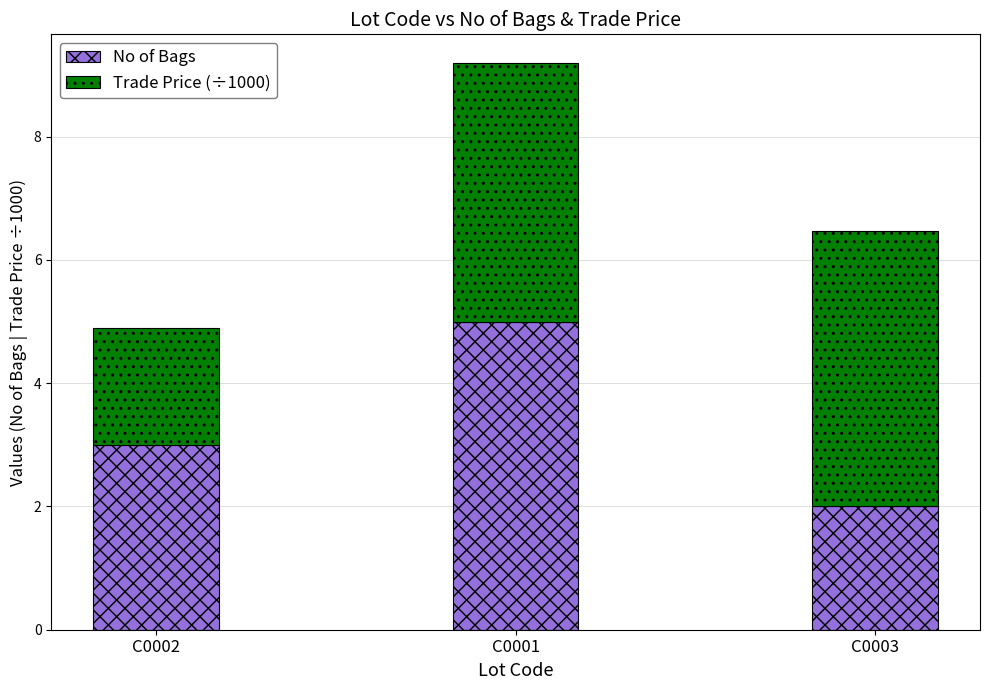

What is the average value of the No of Bags series?

3.3